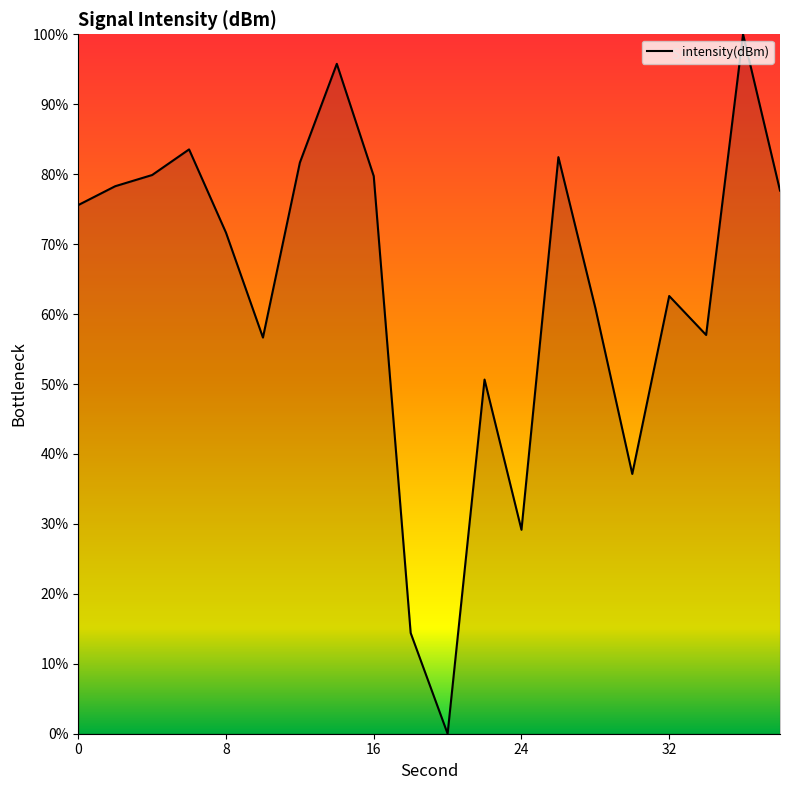

How many lines are shown in the chart?

1